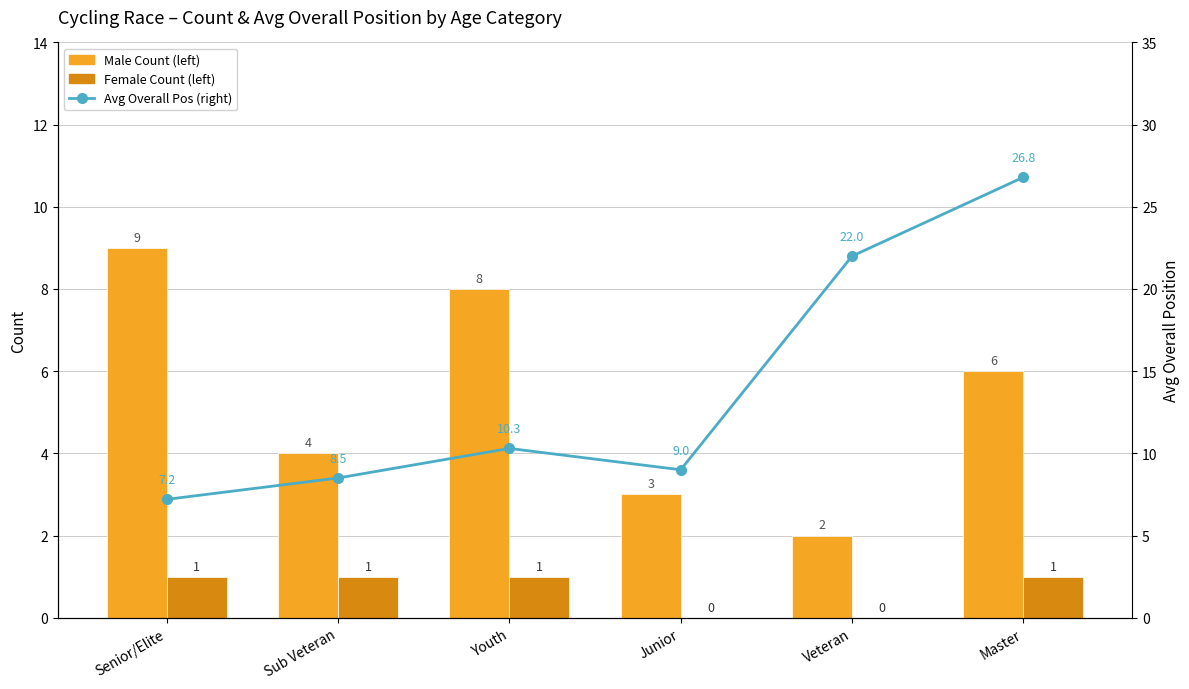

Reading left to right, what are all the values shown in this chart?

Male Count (left): Senior/Elite=9.0	Sub Veteran=4.0	Youth=8.0	Junior=3.0	Veteran=2.0	Master=6.0
Female Count (left): Senior/Elite=1.0	Sub Veteran=1.0	Youth=1.0	Junior=0.0	Veteran=0.0	Master=1.0
Avg Overall Pos (right): Senior/Elite=7.2	Sub Veteran=8.5	Youth=10.3	Junior=9.0	Veteran=22.0	Master=26.8